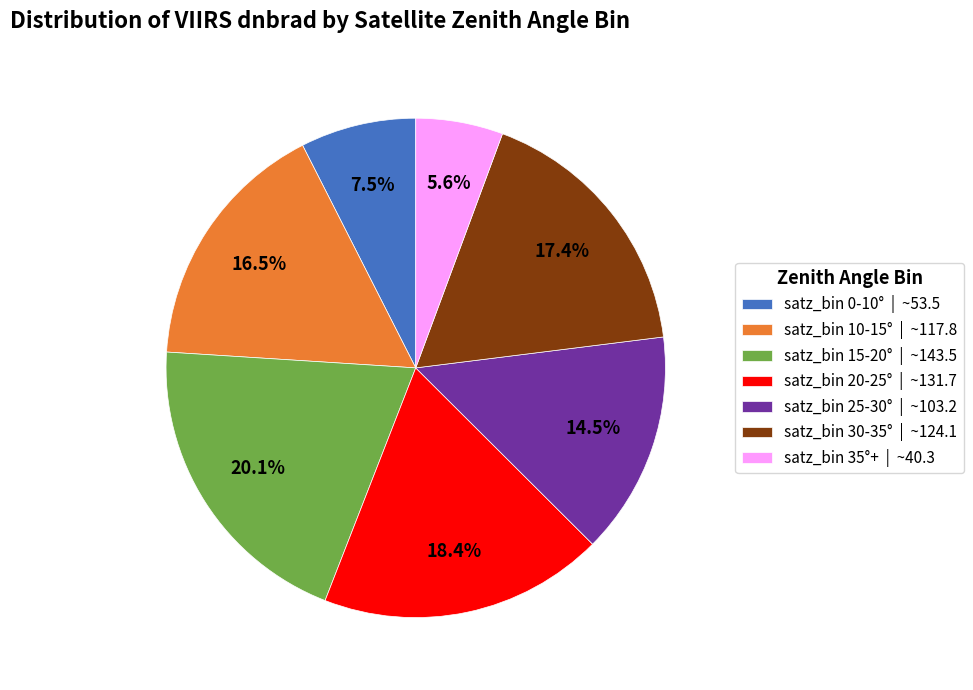

How much of the chart is everything except satz_bin 20-25° | ~131.7?

81.6%